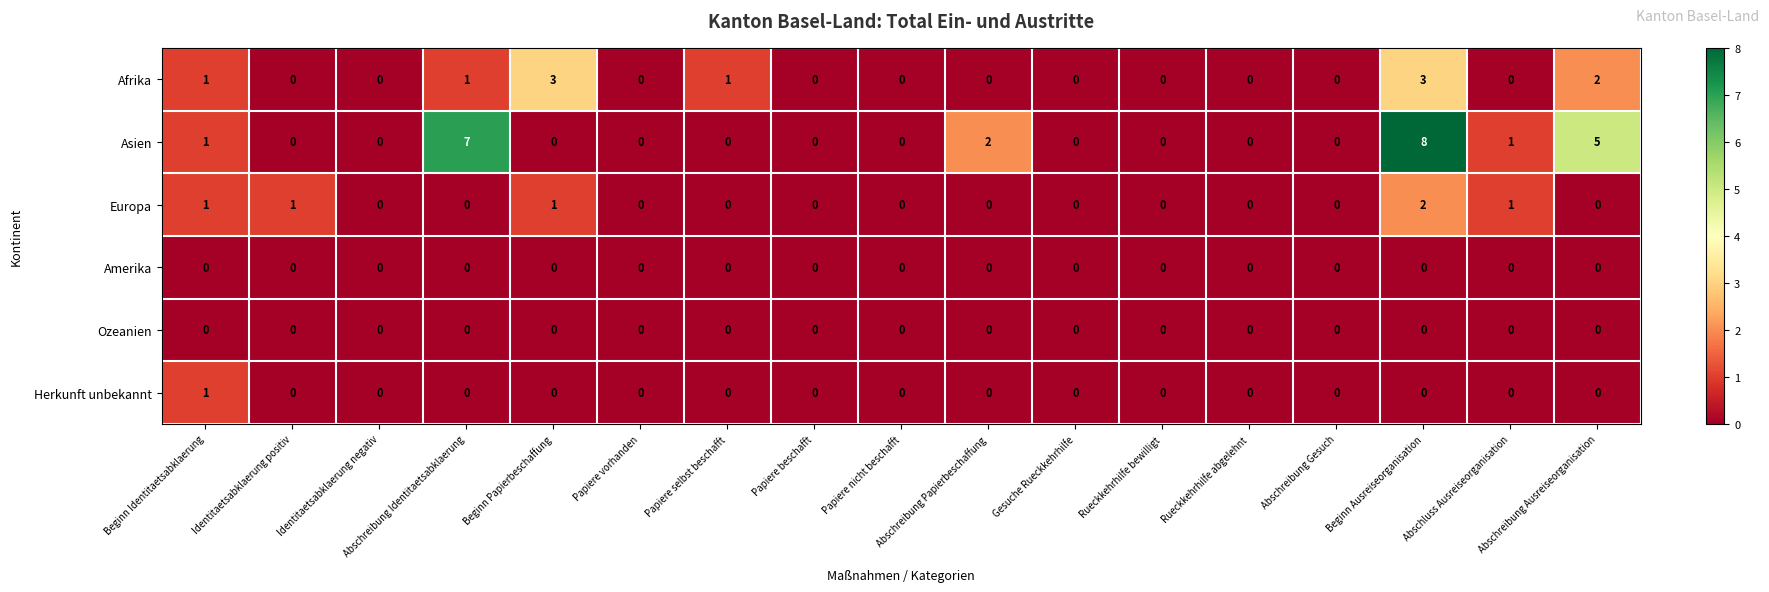

Between Beginn Papierbeschaffung and Papiere selbst beschafft, which series saw the biggest shift?

Afrika